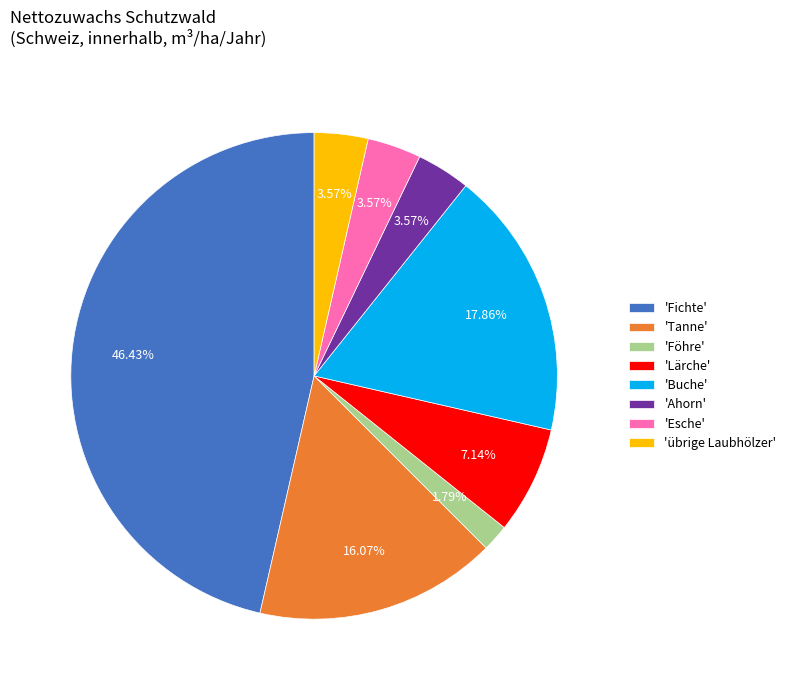

What is the largest slice in the pie chart?

'Fichte'